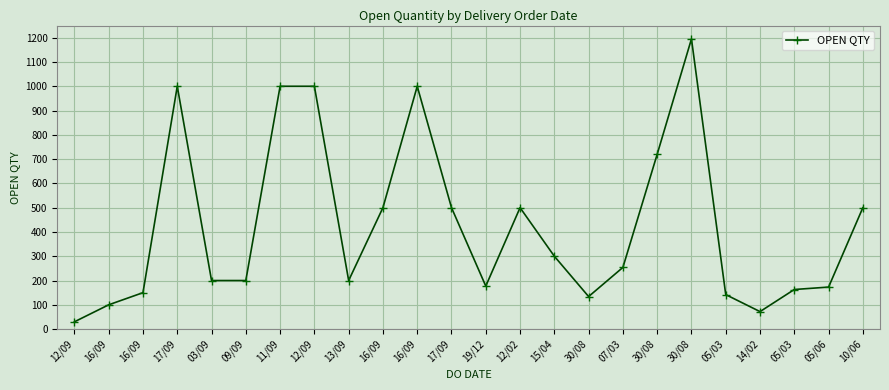

What is the difference between the maximum and minimum values?

1165